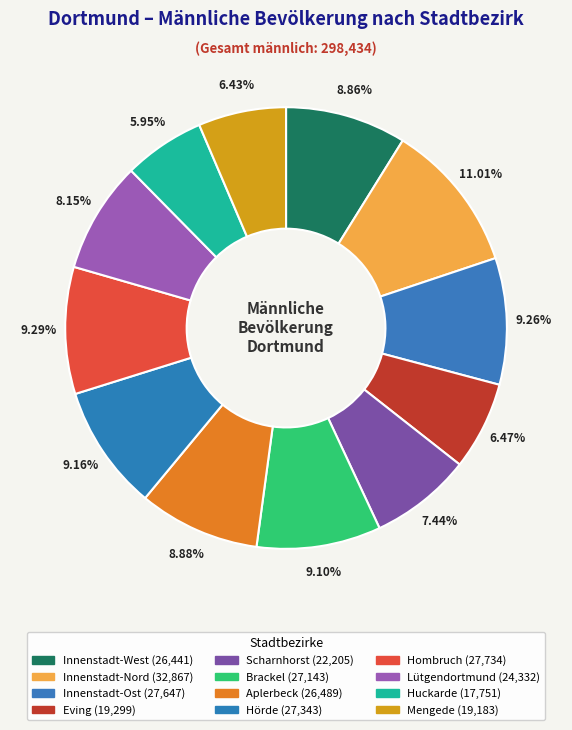

Is Innenstadt-Ost the majority of the pie?

No